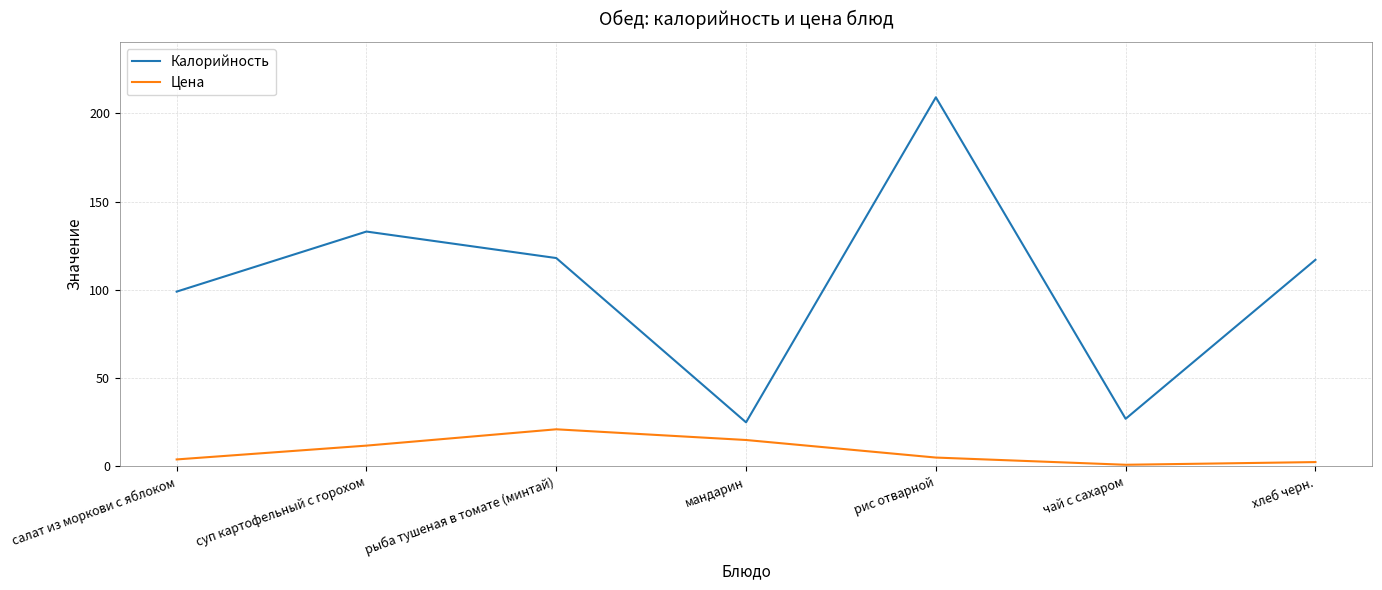

What value does the Калорийность series have at рыба тушеная в томате (минтай)?

118.0